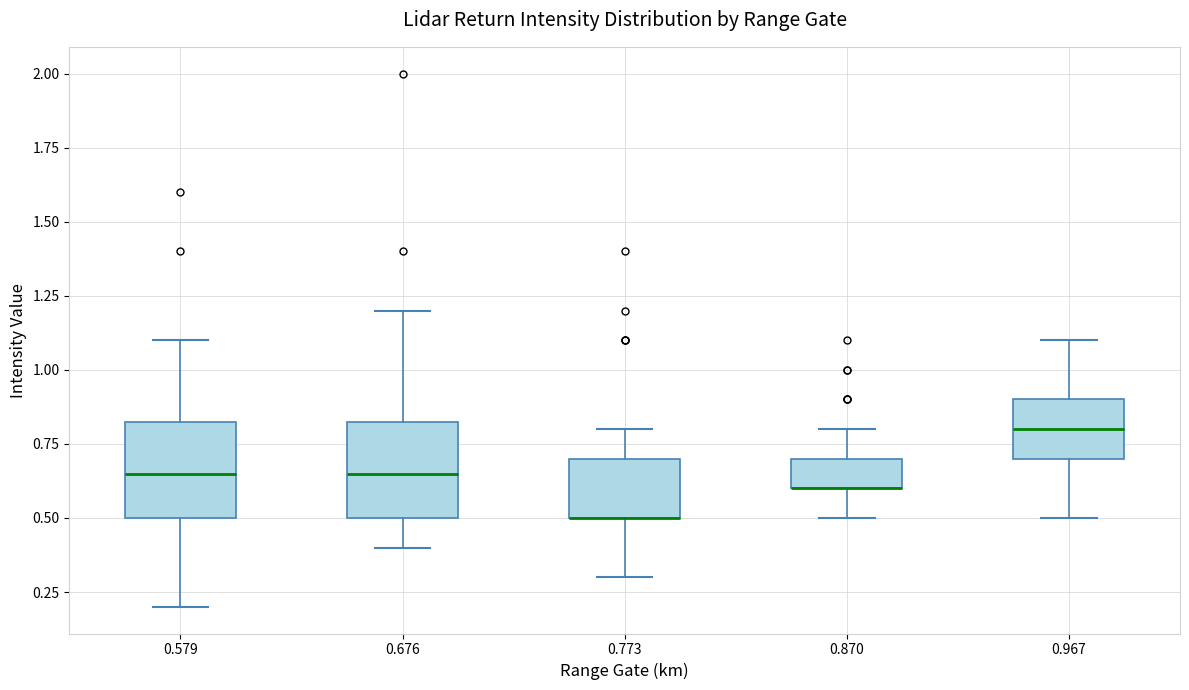

Reading left to right, read every box against the y-axis: the position of its median line, the range the box covers, and the ends of its whiskers. The values are not printed on the chart, so give them approximately, as read against the axis.

0.579: median 0.65, box 0.50 to 0.85, whiskers 0.20 to 1.10
0.676: median 0.65, box 0.50 to 0.85, whiskers 0.40 to 1.20
0.773: median 0.50 (drawn on the box's lower edge), box 0.50 to 0.70, whiskers 0.30 to 0.80
0.870: median 0.60 (drawn on the box's lower edge), box 0.60 to 0.70, whiskers 0.50 to 0.80
0.967: median 0.80, box 0.70 to 0.90, whiskers 0.50 to 1.10